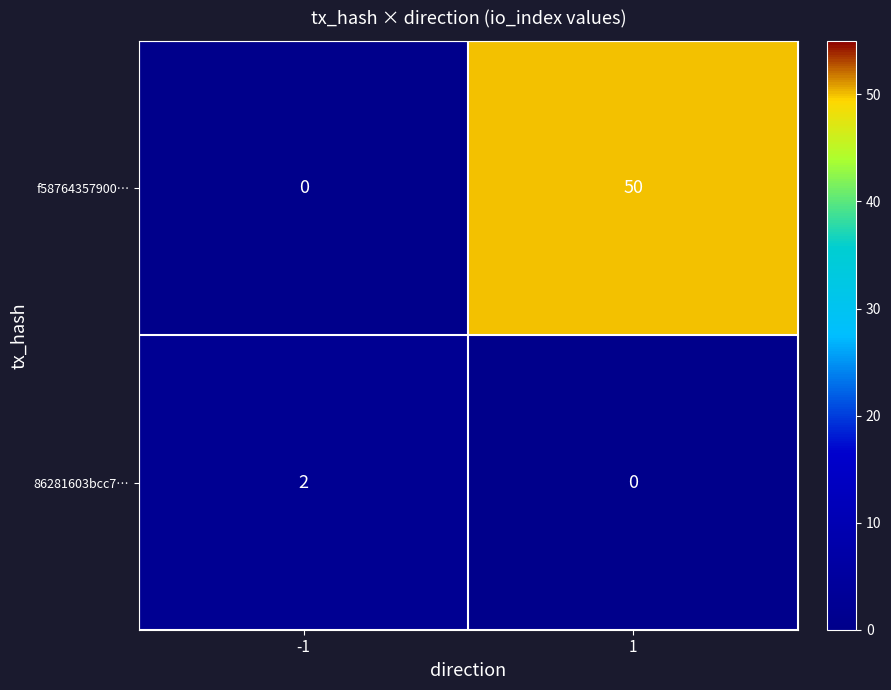

List the series in order of their overall mean, lowest first.

86281603bcc7…, f58764357900…